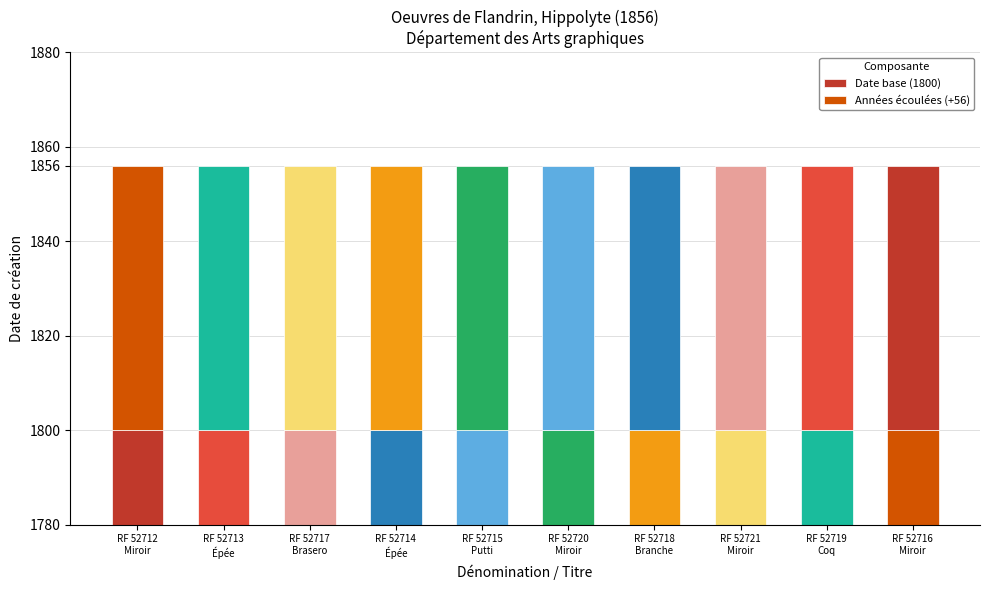

Which series changed the most between RF 52715
Putti and RF 52720
Miroir?

Date base (1800)